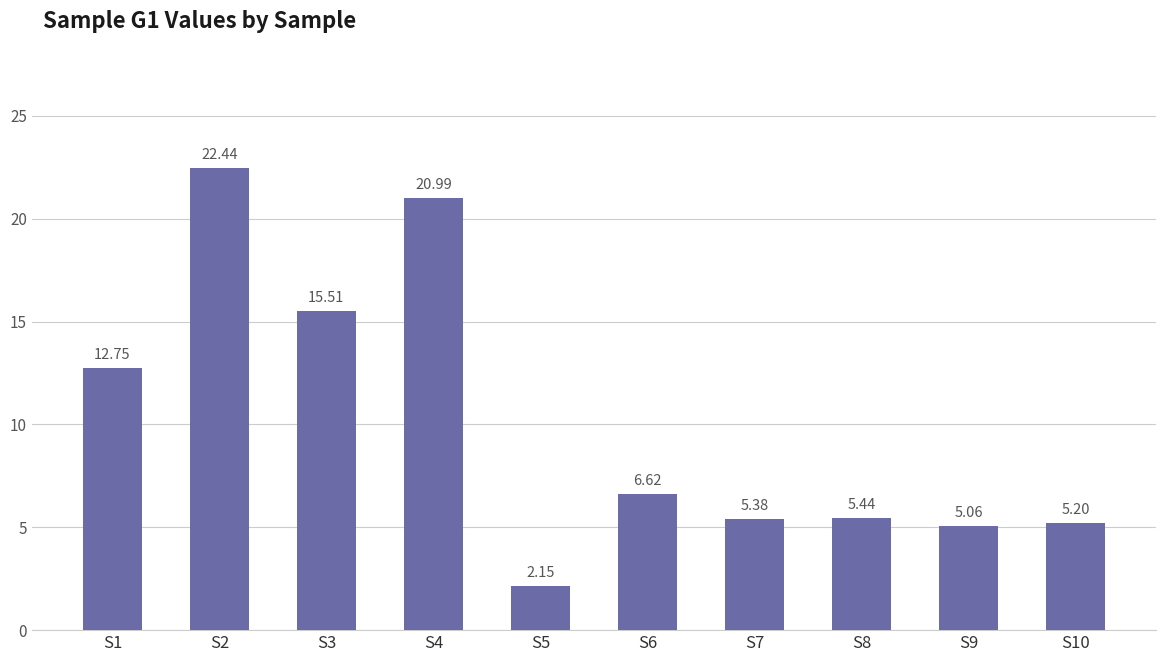

What is the sum of the values at S5 and S2?

24.6